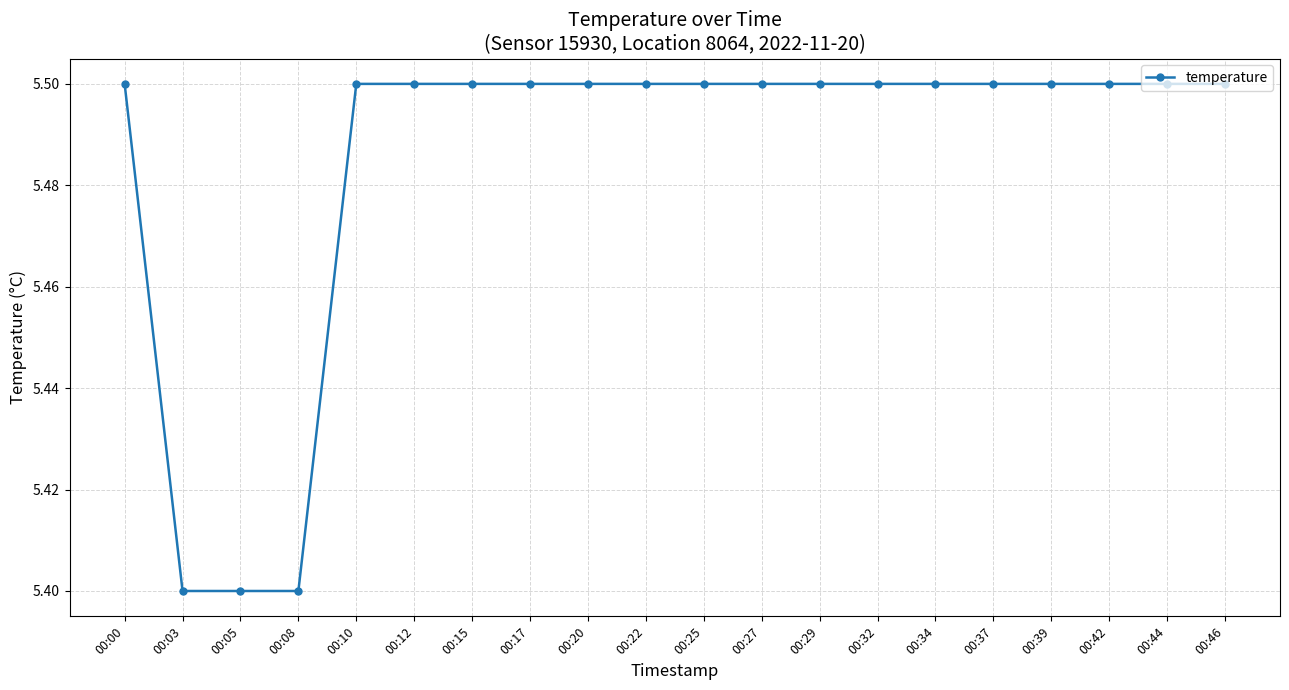

What is the average value?

5.5